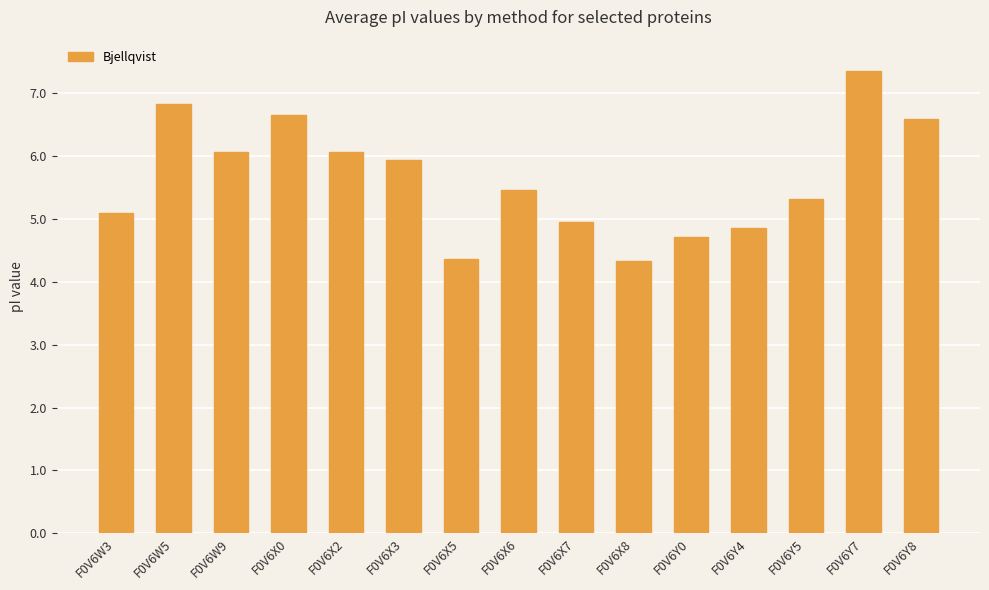

At which label does the data first exceed 5?

F0V6W3